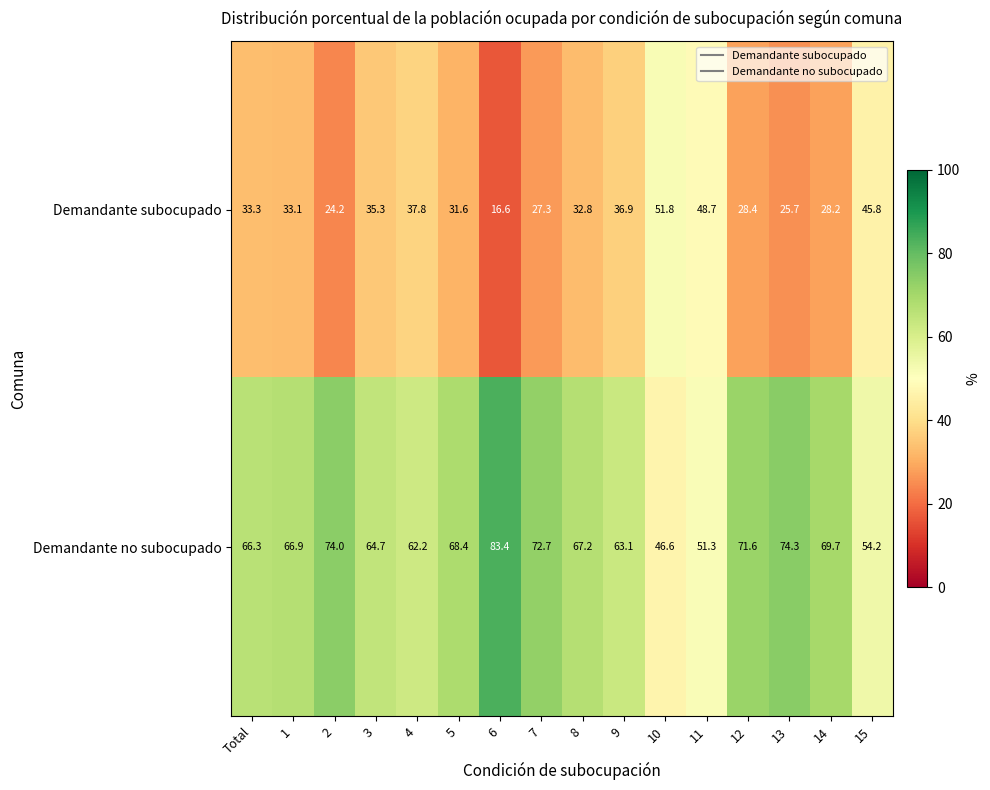

List the series in order of their overall mean, lowest first.

Demandante subocupado, Demandante no subocupado